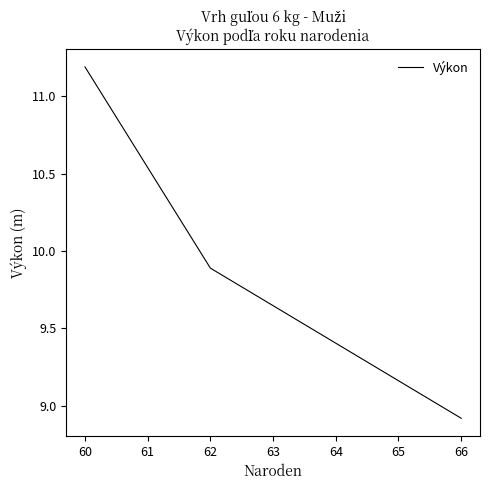

Reading left to right, what are all the values shown in this chart?

60=11.2	62=9.9	66=8.9